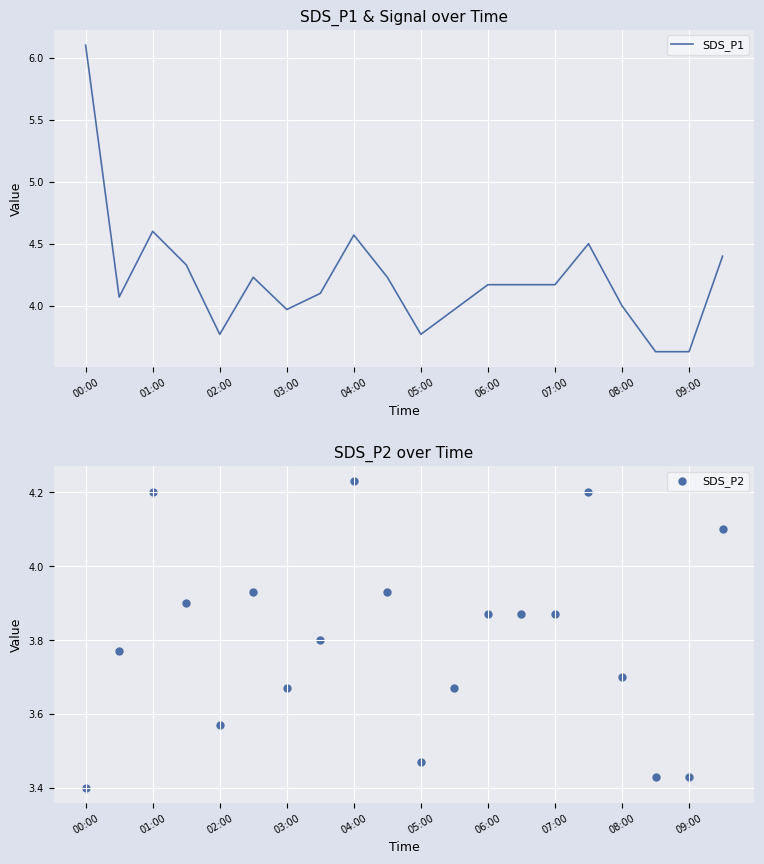

The value of SDS_P1 at 04:00 is 6.8. True or false?

False